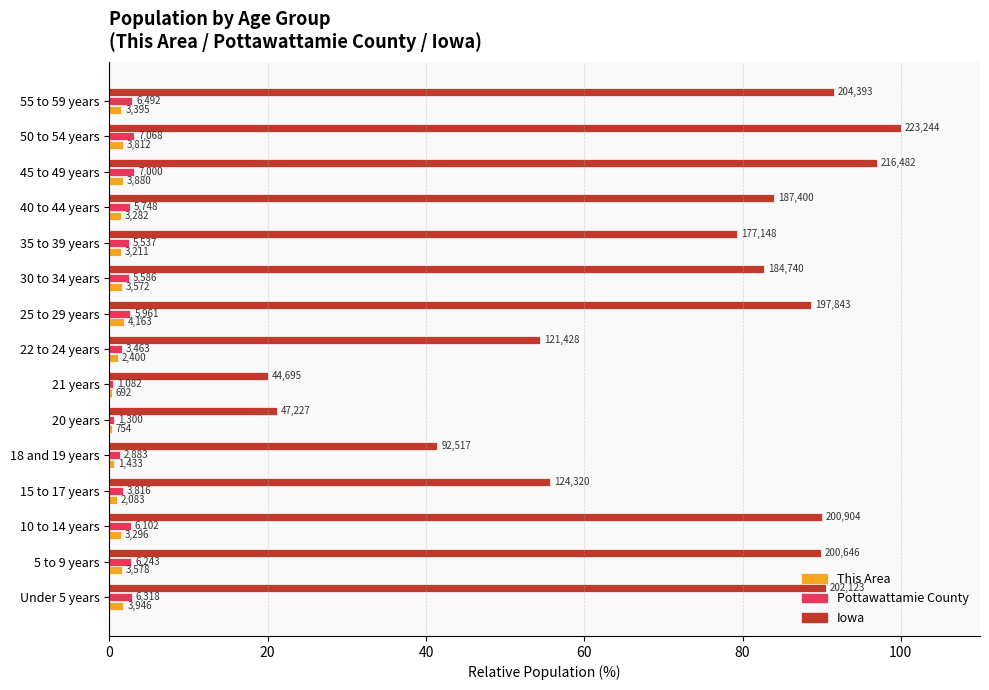

What are all the series names shown in the legend?

This Area, Pottawattamie County, Iowa